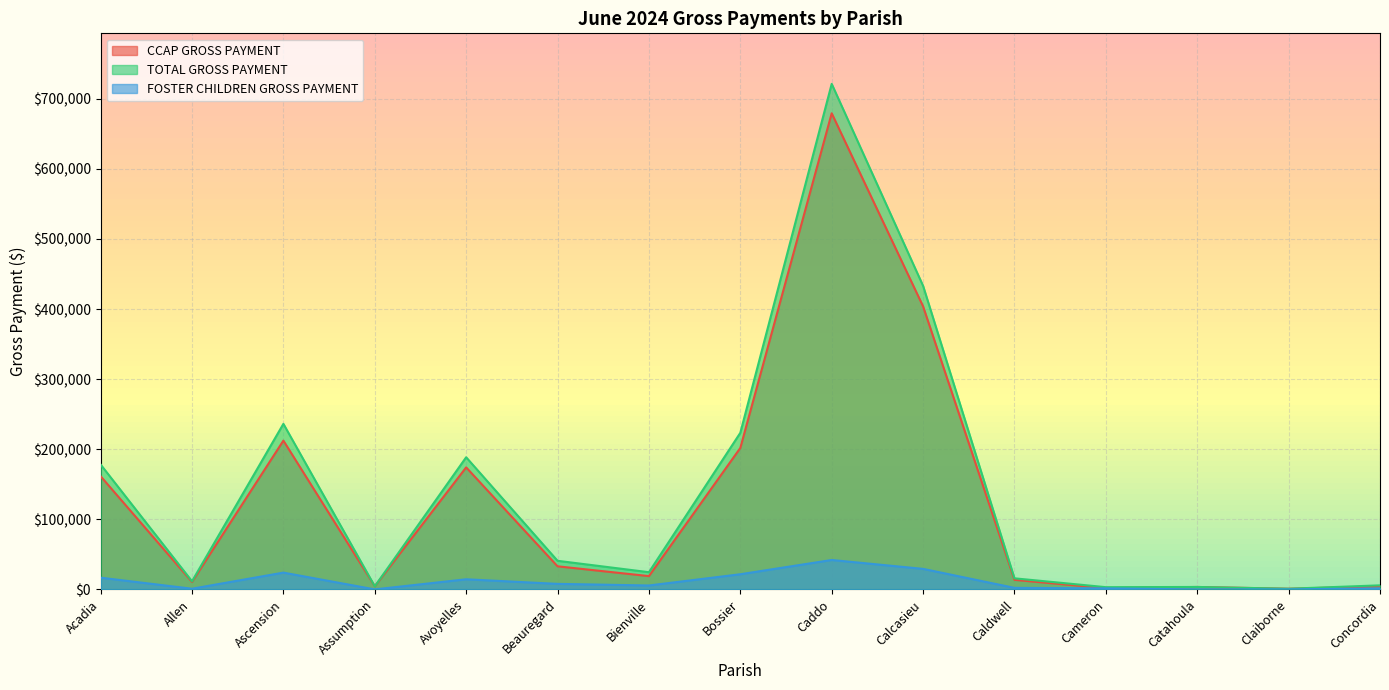

Which series has the largest total across all categories?

TOTAL GROSS PAYMENT